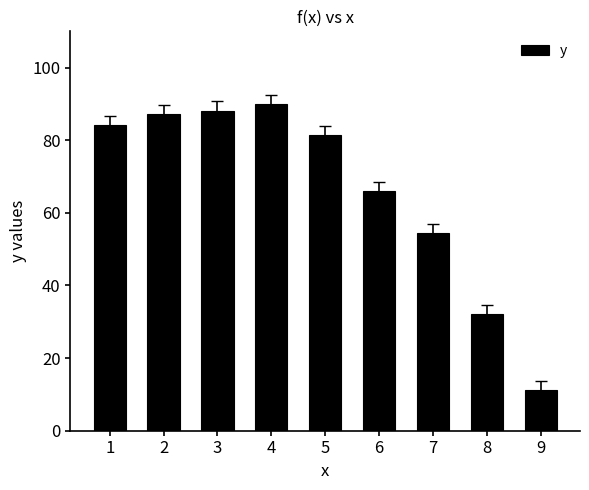

Is it true that the value at 9 is 19.3?

False